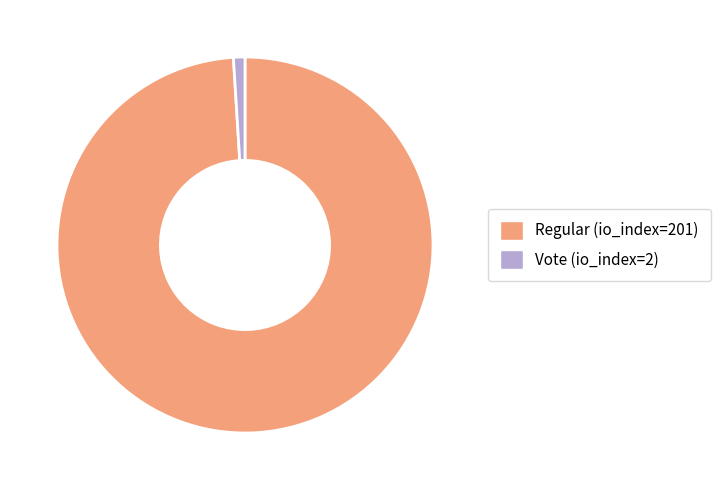

What is the majority slice?

Regular (io_index=201)